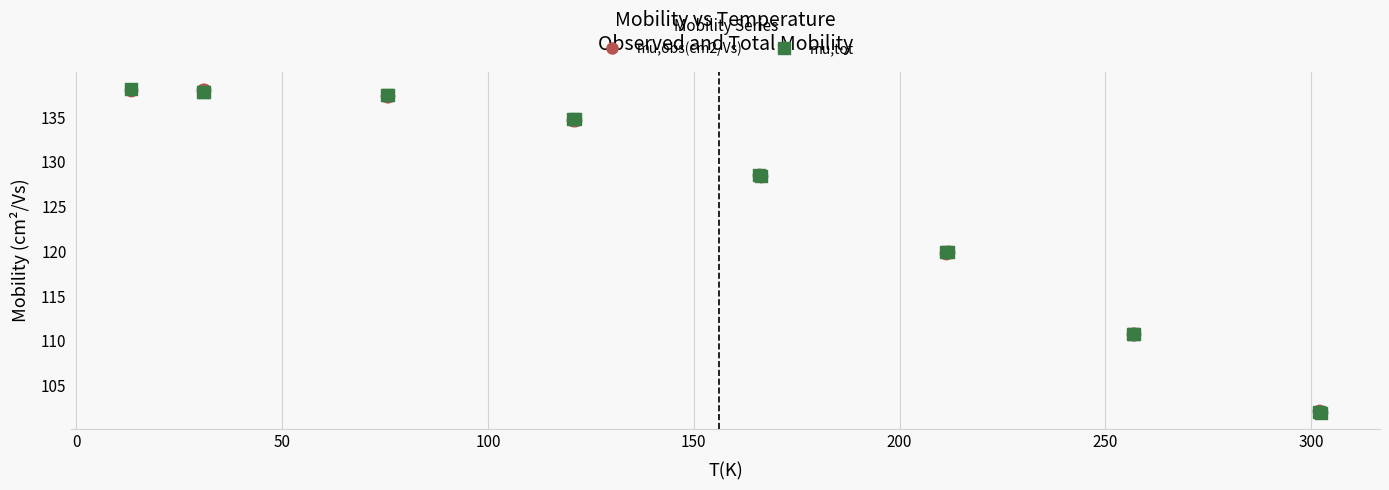

What are all the series names shown in the legend?

mu,obs(cm2/Vs), mu,tot